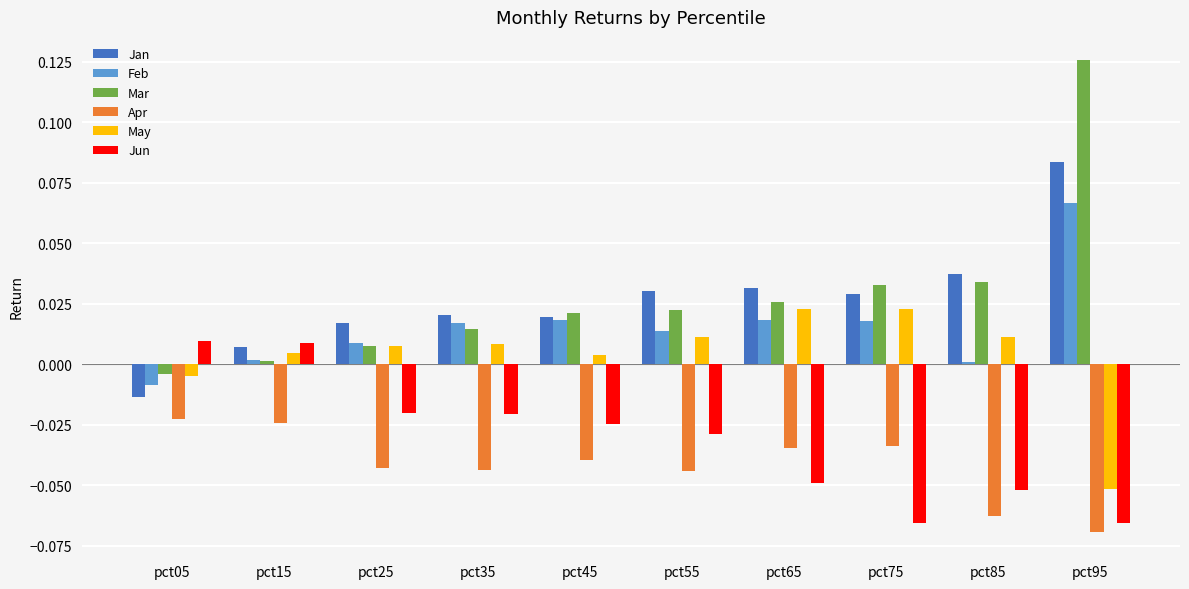

Which category has the lowest value in the Apr series?

pct95